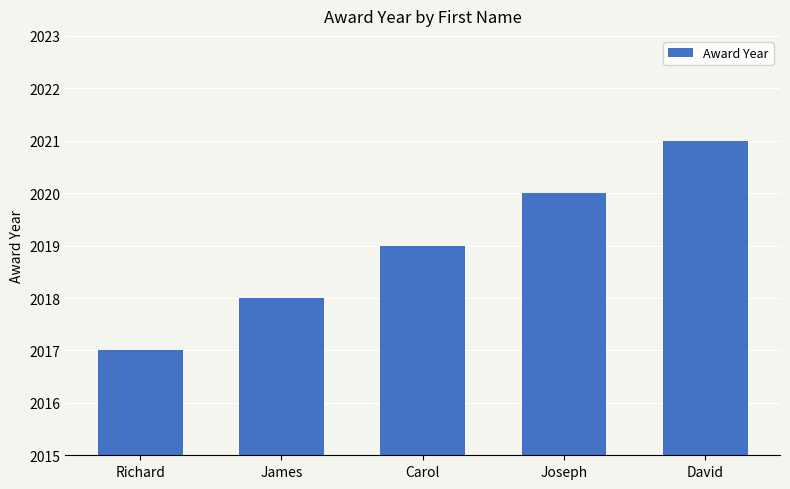

Reading left to right, what are all the values shown in this chart?

2017	2018	2019	2020	2021